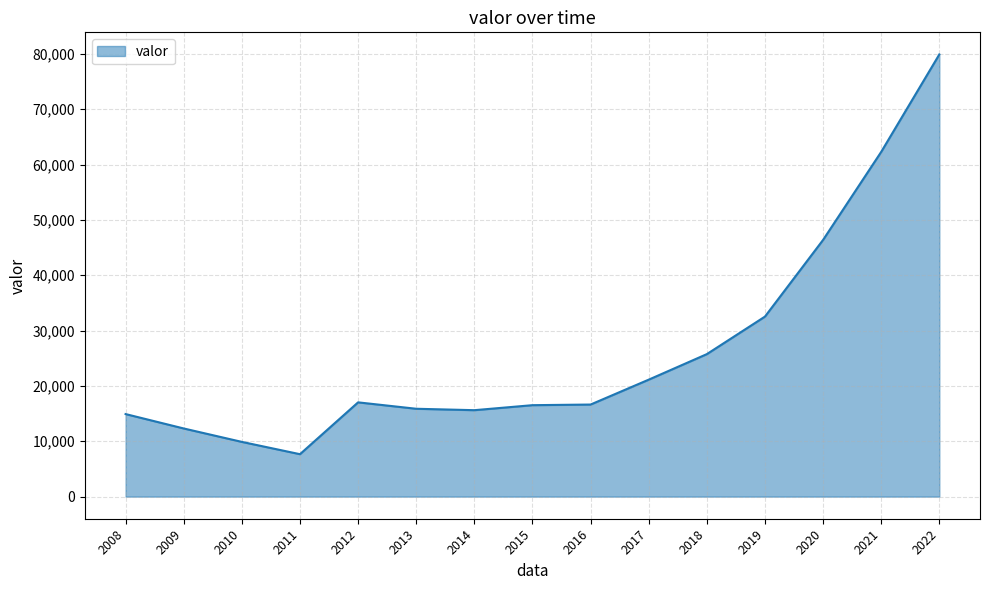

At which category does the data reach its first local peak?

2012